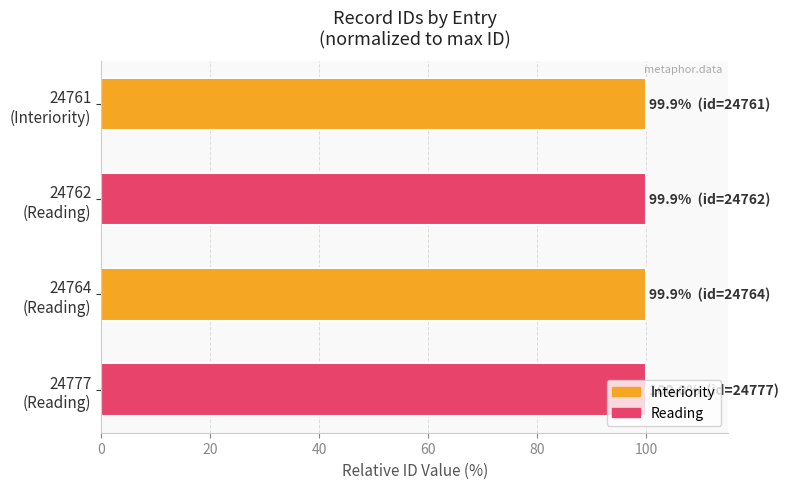

What is the average value?

100.0